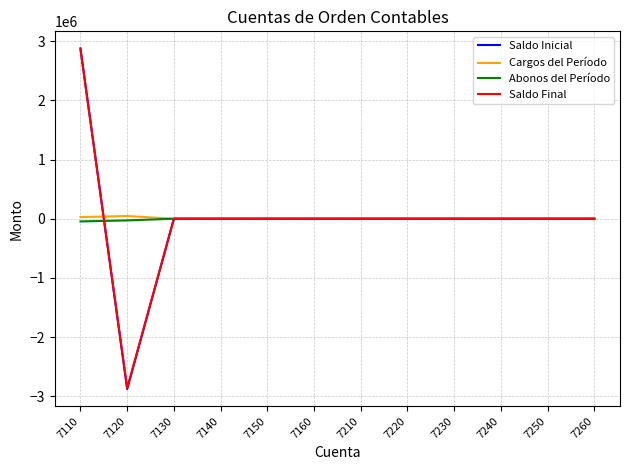

Count the number of categories in the chart.

12